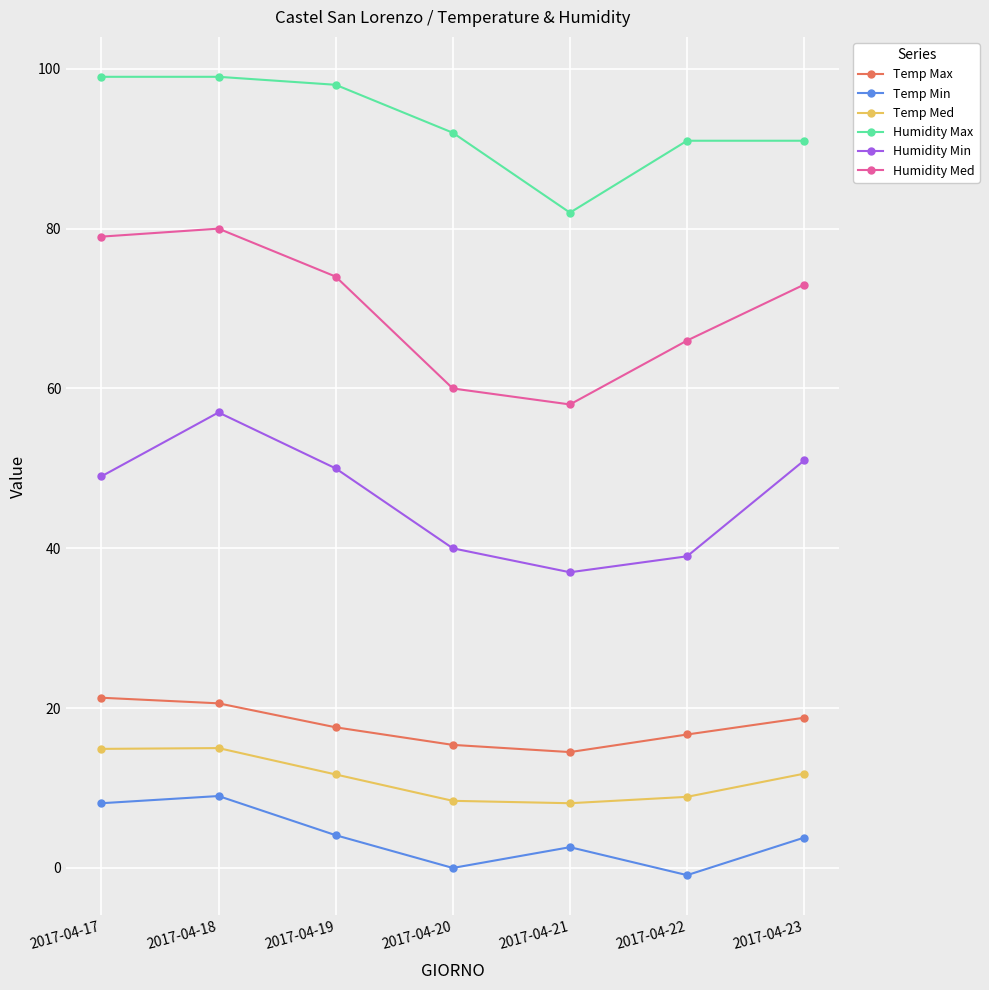

What is the approximate value of Temp Min at 2017-04-17?

8.1